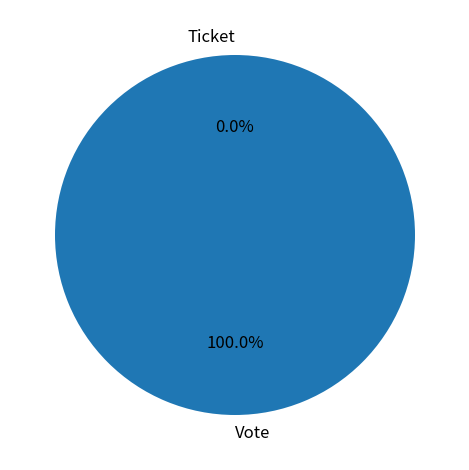

To the nearest percent, what is the difference between the Ticket and Vote slice percentages?

100%